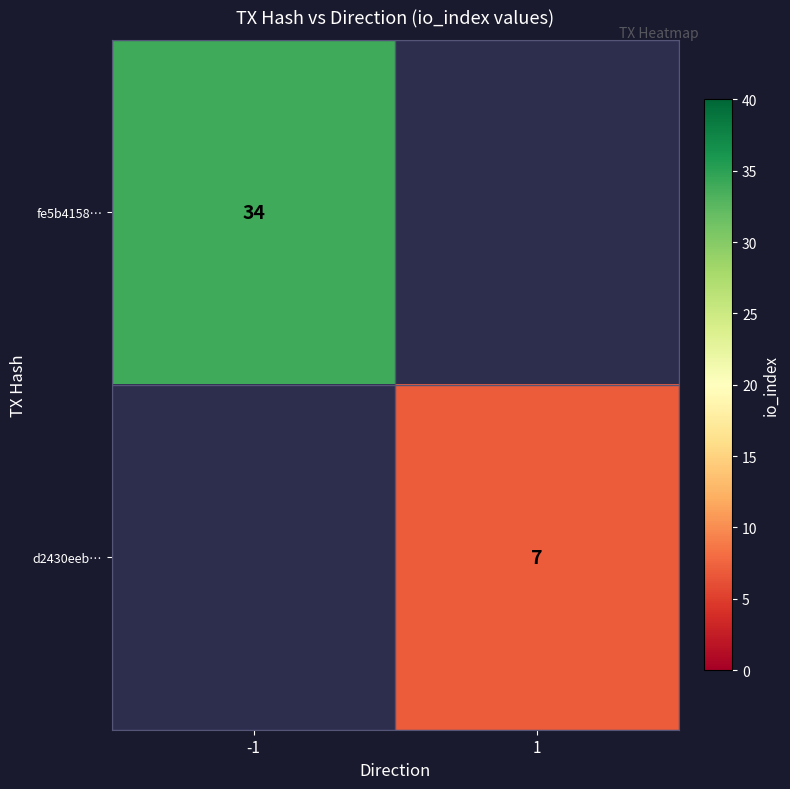

The value of fe5b4158… at -1 is 34. True or false?

True